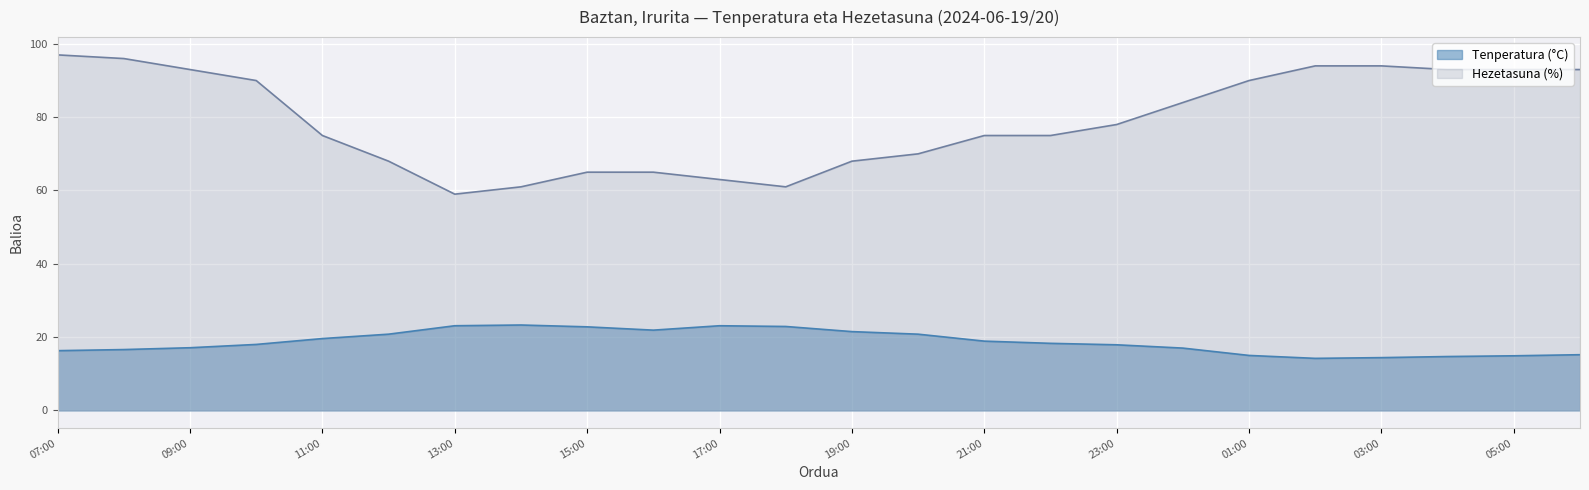

Reading right to left, list all the values displayed in this chart.

Tenperatura (°C): 06:00=15.2	05:00=14.9	04:00=14.7	03:00=14.4	02:00=14.2	01:00=15.0	00:00=17.0	23:00=17.9	22:00=18.3	21:00=18.9	20:00=20.8	19:00=21.5	18:00=22.9	17:00=23.1	16:00=21.9	15:00=22.8	14:00=23.3	13:00=23.1	12:00=20.8	11:00=19.6	10:00=18.0	09:00=17.1	08:00=16.6	07:00=16.3
Hezetasuna (%): 06:00=93.0	05:00=93.0	04:00=93.0	03:00=94.0	02:00=94.0	01:00=90.0	00:00=84.0	23:00=78.0	22:00=75.0	21:00=75.0	20:00=70.0	19:00=68.0	18:00=61.0	17:00=63.0	16:00=65.0	15:00=65.0	14:00=61.0	13:00=59.0	12:00=68.0	11:00=75.0	10:00=90.0	09:00=93.0	08:00=96.0	07:00=97.0